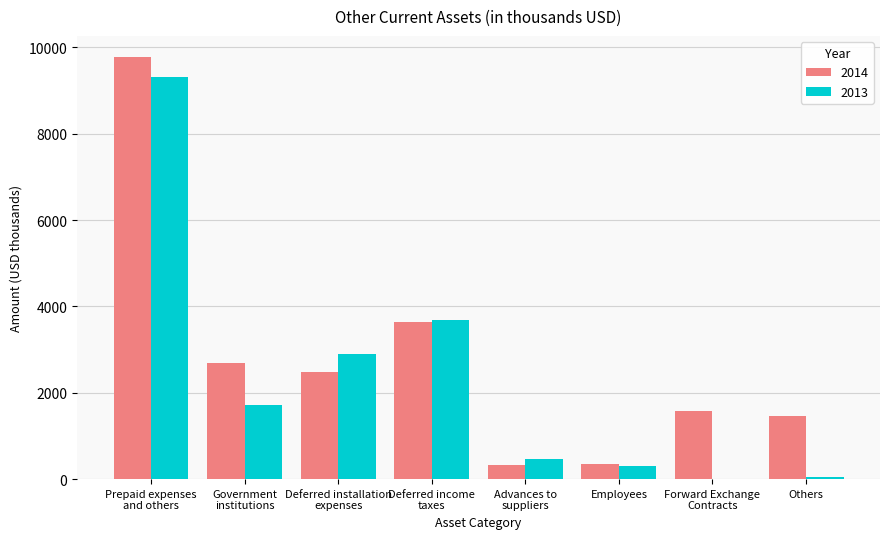

Count the number of data series in this chart.

2